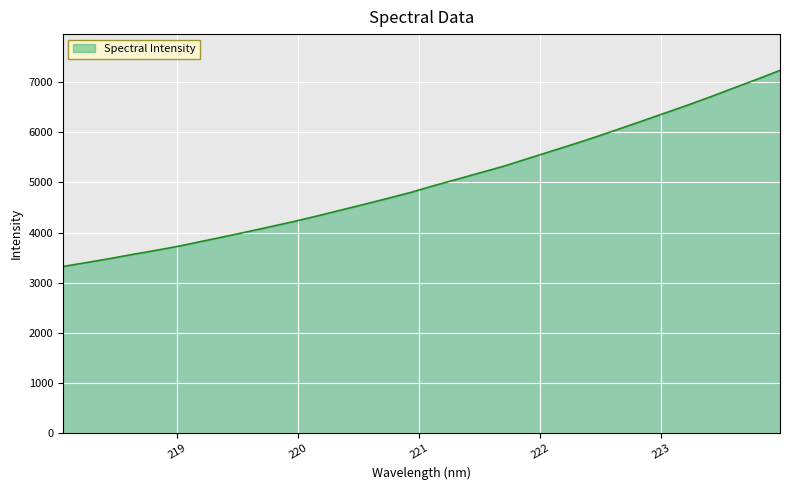

What is the difference between the maximum and minimum values?

3906.4